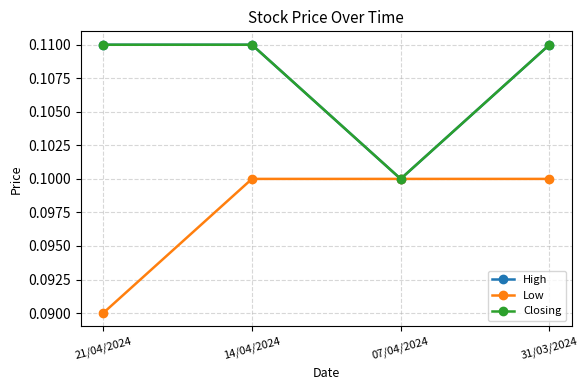

True or false: Low and High intersect in this chart.

False